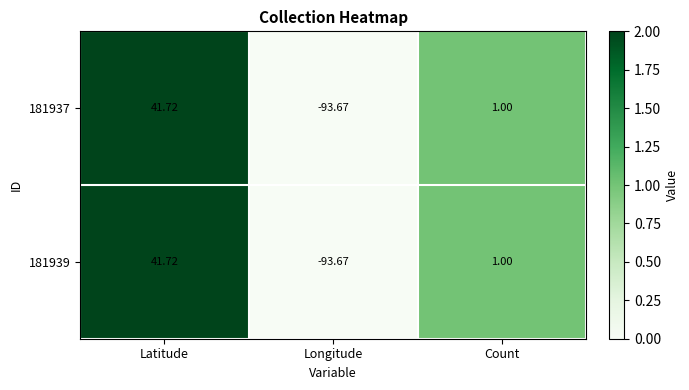

List the labels in order of 181937 value, smallest first.

Longitude, Count, Latitude